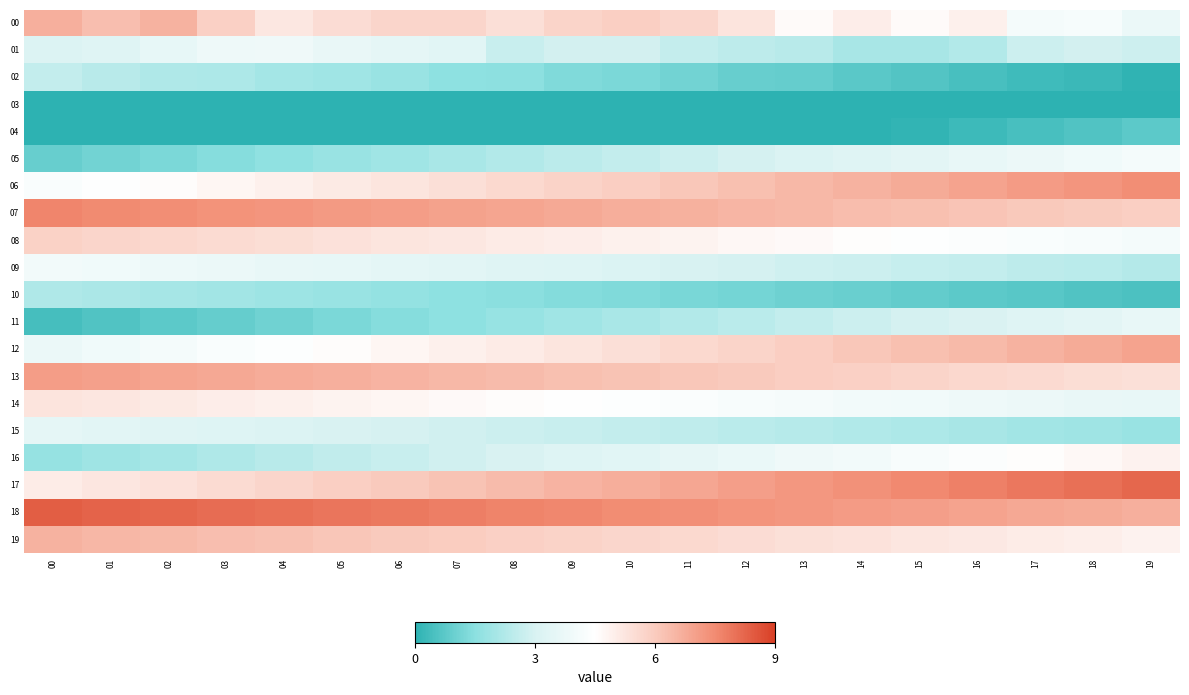

Reading left to right, list all the values displayed in this chart.

00: 00=6.7	01=6.3	02=6.6	03=5.9	04=5.2	05=5.5	06=5.7	07=5.7	08=5.4	09=5.7	10=5.9	11=5.7	12=5.3	13=4.6	14=5.0	15=4.6	16=4.9	17=4.1	18=4.2	19=3.7
01: 00=3.1	01=3.3	02=3.6	03=3.8	04=3.9	05=3.7	06=3.5	07=3.4	08=2.7	09=2.9	10=2.9	11=2.6	12=2.5	13=2.4	14=2.1	15=2.1	16=2.3	17=2.8	18=2.9	19=2.8
02: 00=2.6	01=2.4	02=2.2	03=2.2	04=2.0	05=1.9	06=1.8	07=1.6	08=1.5	09=1.3	10=1.2	11=1.1	12=0.9	13=0.9	14=0.7	15=0.6	16=0.5	17=0.3	18=0.2	19=0.1
03: 00=0.0	01=-0.0	02=-0.2	03=-0.3	04=-0.4	05=-0.6	06=-0.7	07=-0.8	08=-1.0	09=-1.1	10=-1.2	11=-1.4	12=-1.4	13=-1.6	14=-1.8	15=-1.8	16=-2.0	17=-2.1	18=-2.2	19=-2.4
04: 00=-2.3	01=-2.2	02=-2.1	03=-1.9	04=-1.7	05=-1.6	06=-1.4	07=-1.2	08=-1.1	09=-0.9	10=-0.7	11=-0.6	12=-0.4	13=-0.2	14=-0.1	15=0.1	16=0.3	17=0.4	18=0.6	19=0.8
05: 00=0.9	01=1.1	02=1.3	03=1.4	04=1.6	05=1.8	06=1.9	07=2.1	08=2.3	09=2.4	10=2.6	11=2.8	12=2.9	13=3.1	14=3.3	15=3.4	16=3.6	17=3.8	18=3.9	19=4.1
06: 00=4.3	01=4.4	02=4.6	03=4.8	04=4.9	05=5.1	06=5.3	07=5.4	08=5.6	09=5.8	10=5.9	11=6.1	12=6.3	13=6.4	14=6.6	15=6.8	16=6.9	17=7.1	18=7.3	19=7.4
07: 00=7.6	01=7.5	02=7.4	03=7.3	04=7.3	05=7.2	06=7.1	07=7.0	08=6.9	09=6.8	10=6.7	11=6.6	12=6.5	13=6.4	14=6.4	15=6.3	16=6.2	17=6.1	18=6.0	19=5.9
08: 00=5.8	01=5.7	02=5.6	03=5.5	04=5.5	05=5.4	06=5.3	07=5.2	08=5.1	09=5.0	10=4.9	11=4.8	12=4.7	13=4.6	14=4.6	15=4.5	16=4.4	17=4.3	18=4.2	19=4.1
09: 00=4.0	01=3.9	02=3.8	03=3.7	04=3.7	05=3.6	06=3.5	07=3.4	08=3.3	09=3.2	10=3.1	11=3.0	12=2.9	13=2.8	14=2.8	15=2.7	16=2.6	17=2.5	18=2.4	19=2.3
10: 00=2.2	01=2.1	02=2.0	03=1.9	04=1.9	05=1.8	06=1.7	07=1.6	08=1.5	09=1.4	10=1.3	11=1.2	12=1.1	13=1.0	14=1.0	15=0.9	16=0.8	17=0.7	18=0.6	19=0.5
11: 00=0.4	01=0.6	02=0.7	03=0.9	04=1.1	05=1.2	06=1.4	07=1.6	08=1.7	09=1.9	10=2.1	11=2.2	12=2.4	13=2.6	14=2.8	15=2.9	16=3.1	17=3.3	18=3.4	19=3.6
12: 00=3.8	01=3.9	02=4.1	03=4.3	04=4.4	05=4.6	06=4.8	07=4.9	08=5.1	09=5.3	10=5.4	11=5.6	12=5.8	13=5.9	14=6.1	15=6.3	16=6.4	17=6.6	18=6.8	19=6.9
13: 00=7.1	01=7.0	02=6.9	03=6.8	04=6.7	05=6.6	06=6.6	07=6.5	08=6.4	09=6.3	10=6.2	11=6.1	12=6.0	13=5.9	14=5.8	15=5.7	16=5.7	17=5.6	18=5.5	19=5.4
14: 00=5.3	01=5.2	02=5.1	03=5.0	04=4.9	05=4.8	06=4.8	07=4.7	08=4.6	09=4.5	10=4.4	11=4.3	12=4.2	13=4.1	14=4.0	15=3.9	16=3.9	17=3.8	18=3.7	19=3.6
15: 00=3.5	01=3.4	02=3.3	03=3.2	04=3.1	05=3.0	06=3.0	07=2.9	08=2.8	09=2.7	10=2.6	11=2.5	12=2.4	13=2.3	14=2.2	15=2.1	16=2.1	17=2.0	18=1.9	19=1.8
16: 00=1.7	01=1.9	02=2.0	03=2.2	04=2.4	05=2.5	06=2.7	07=2.9	08=3.0	09=3.2	10=3.4	11=3.5	12=3.7	13=3.9	14=4.0	15=4.2	16=4.4	17=4.5	18=4.7	19=4.9
17: 00=5.0	01=5.2	02=5.4	03=5.5	04=5.7	05=5.9	06=6.0	07=6.2	08=6.4	09=6.5	10=6.7	11=6.9	12=7.0	13=7.2	14=7.4	15=7.5	16=7.7	17=7.9	18=8.0	19=8.2
18: 00=8.4	01=8.3	02=8.2	03=8.1	04=8.0	05=7.9	06=7.8	07=7.8	08=7.7	09=7.6	10=7.5	11=7.4	12=7.3	13=7.2	14=7.1	15=7.0	16=6.9	17=6.9	18=6.8	19=6.7
19: 00=6.6	01=6.5	02=6.4	03=6.3	04=6.2	05=6.1	06=6.0	07=6.0	08=5.9	09=5.8	10=5.7	11=5.6	12=5.5	13=5.4	14=5.3	15=5.2	16=5.1	17=5.1	18=5.0	19=4.9